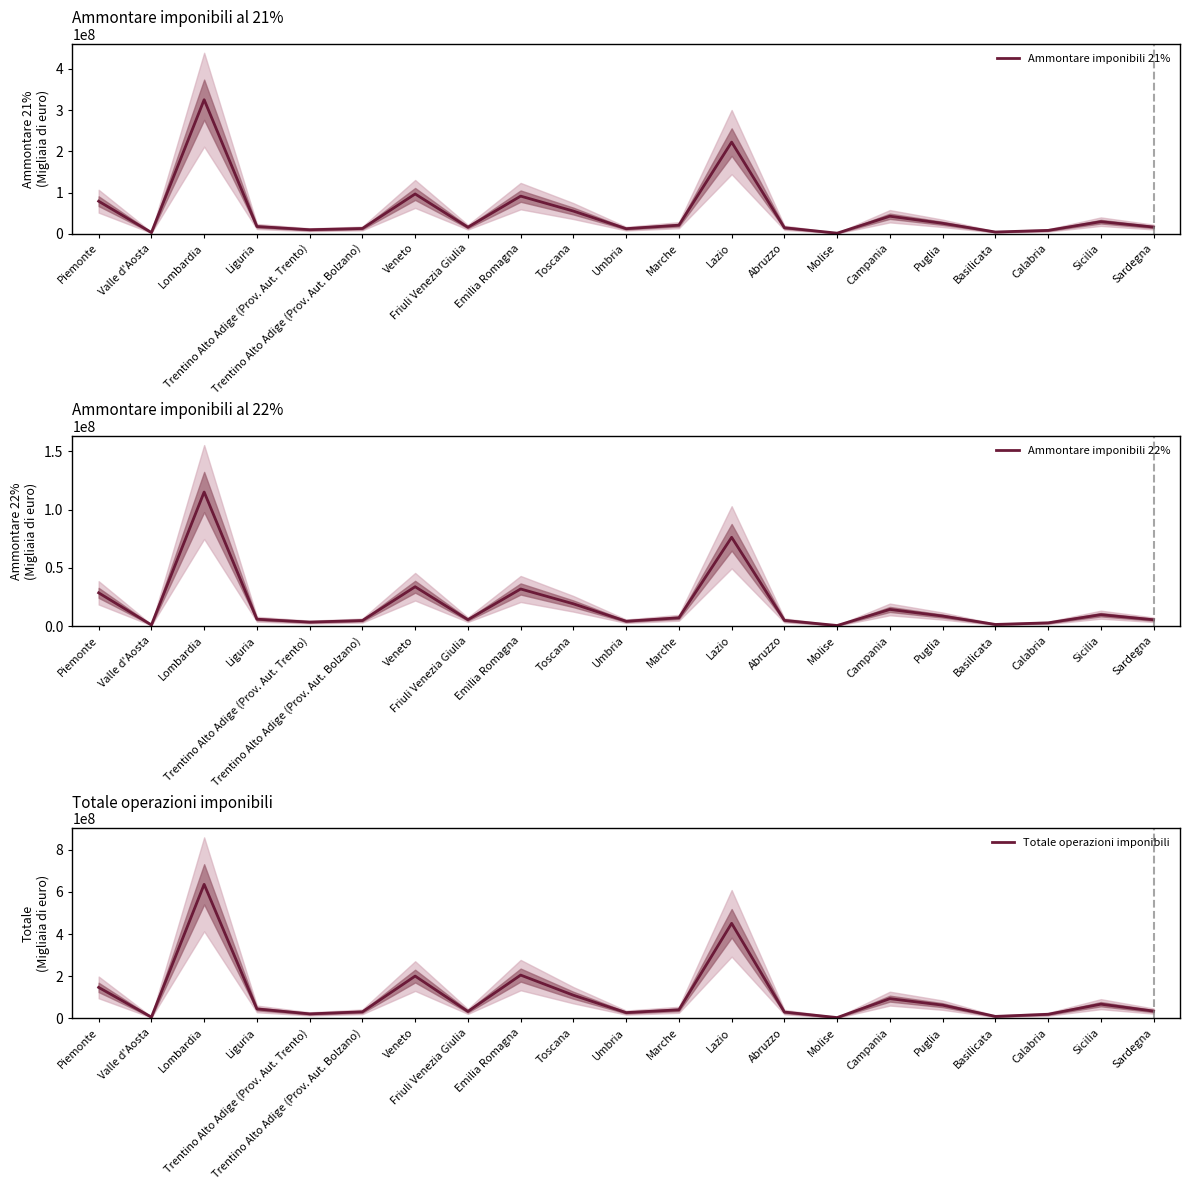

Reading left to right, what are all the values shown in this chart?

Ammontare imponibili 21%: Piemonte=79131642	Valle d'Aosta=3173950	Lombardia=325288740	Liguria=17798830	Trentino Alto Adige (Prov. Aut. Trento)=9965668	Trentino Alto Adige (Prov. Aut. Bolzano)=12978195	Veneto=96724206	Friuli Venezia Giulia=16049895	Emilia Romagna=91470075	Toscana=55198042	Umbria=12502590	Marche=20961127	Lazio=222455442	Abruzzo=14774026	Molise=1670002	Campania=42703097	Puglia=25523197	Basilicata=4445289	Calabria=8365842	Sicilia=29540103	Sardegna=16417264
Ammontare imponibili 22%: Piemonte=28612286	Valle d'Aosta=1030619	Lombardia=115190217	Liguria=5960997	Trentino Alto Adige (Prov. Aut. Trento)=3498294	Trentino Alto Adige (Prov. Aut. Bolzano)=4832482	Veneto=33846550	Friuli Venezia Giulia=5551161	Emilia Romagna=31921728	Toscana=19185192	Umbria=4226621	Marche=7187832	Lazio=76303131	Abruzzo=4949956	Molise=554333	Campania=14364700	Puglia=8667258	Basilicata=1464983	Calabria=2841390	Sicilia=9852465	Sardegna=5499147
Totale operazioni imponibili: Piemonte=147315542	Valle d'Aosta=6374300	Lombardia=635931881	Liguria=45289131	Trentino Alto Adige (Prov. Aut. Trento)=21770480	Trentino Alto Adige (Prov. Aut. Bolzano)=31530903	Veneto=200966358	Friuli Venezia Giulia=33315146	Emilia Romagna=205667966	Toscana=110190368	Umbria=27730519	Marche=41059806	Lazio=451003586	Abruzzo=30328441	Molise=4265118	Campania=94039843	Puglia=63168740	Basilicata=9836353	Calabria=19891639	Sicilia=67838565	Sardegna=34915371